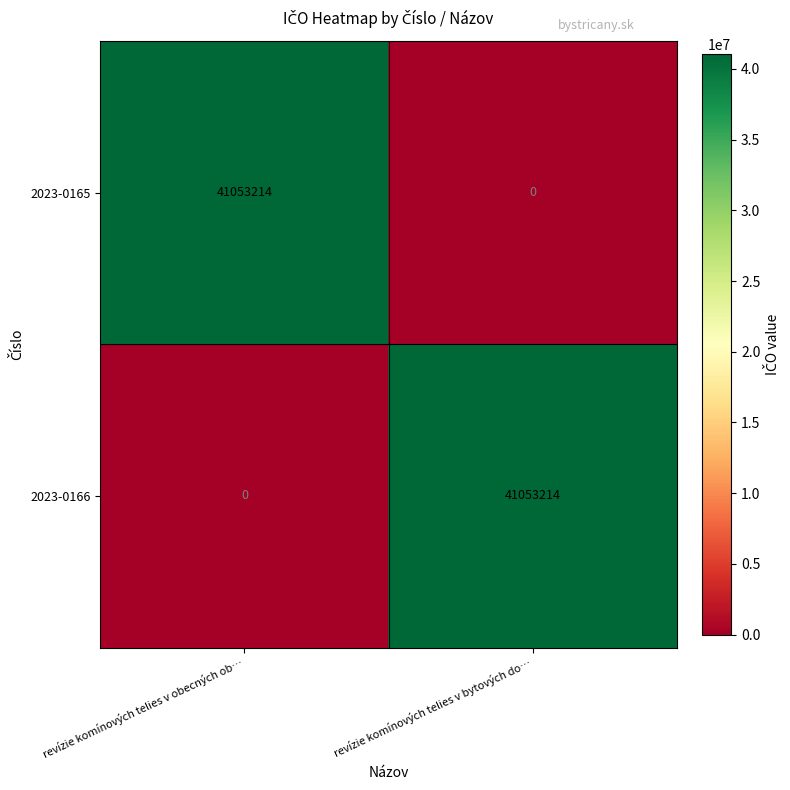

At how many categories does at least one series exceed 12856979?

2